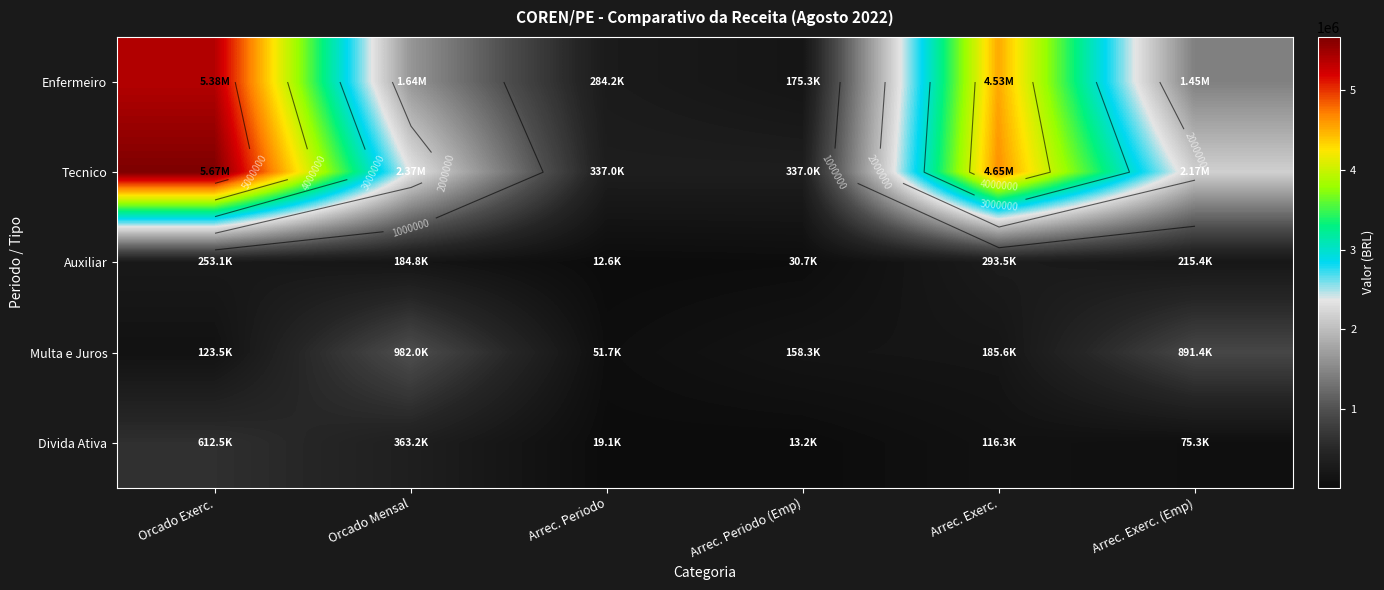

What is the average value of the Auxiliar series?

165016.2